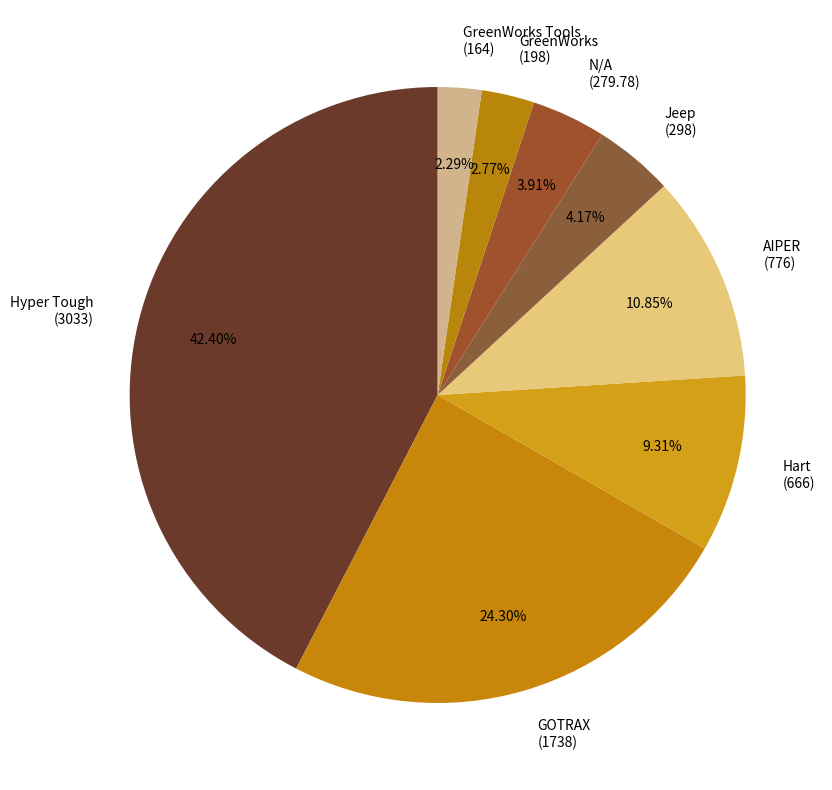

What is the ratio of the value at GOTRAX (1738) to the value at Hart (666)?

2.6